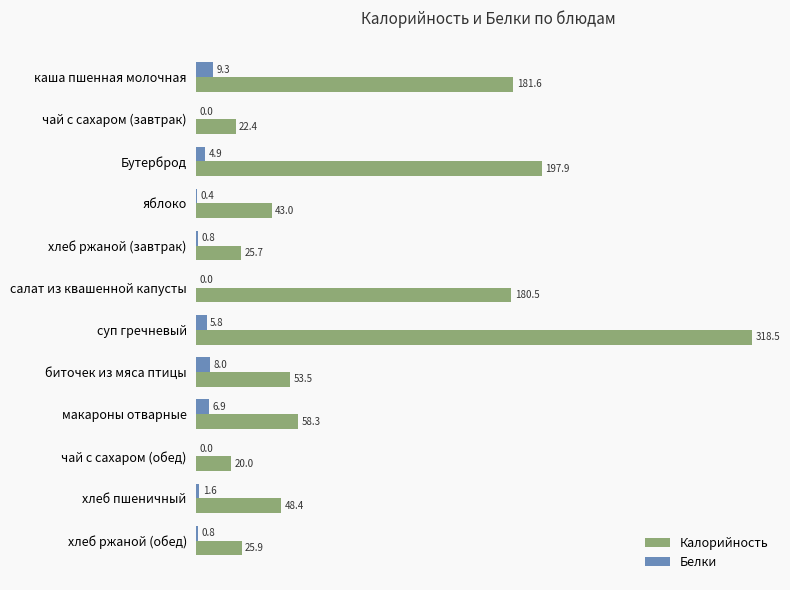

What is the greatest value displayed?

318.5